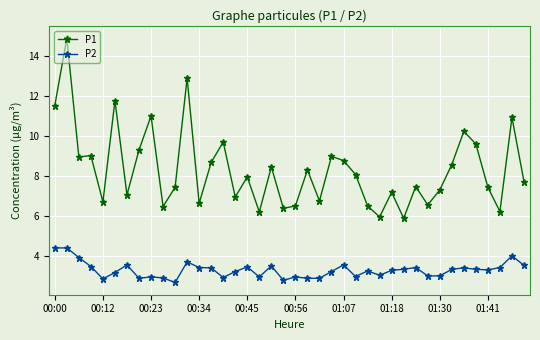

What is the difference between the maximum and second lowest values in the P2 series?

1.6